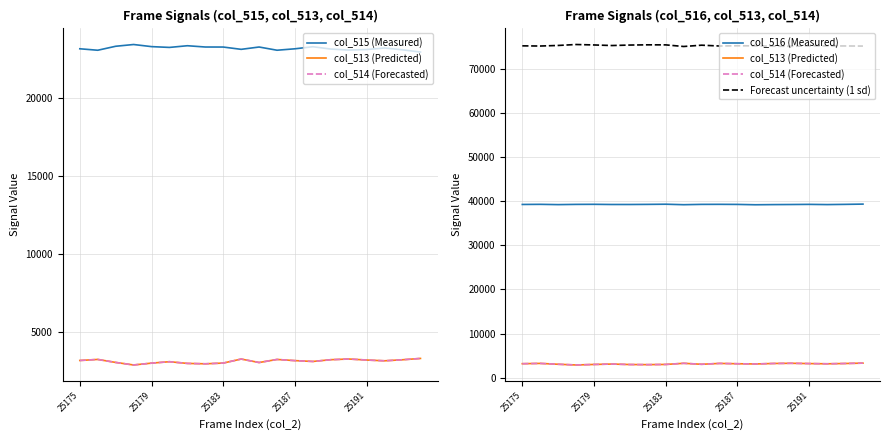

Is it true that col_513 (Predicted) equals 1843 at 9?

False